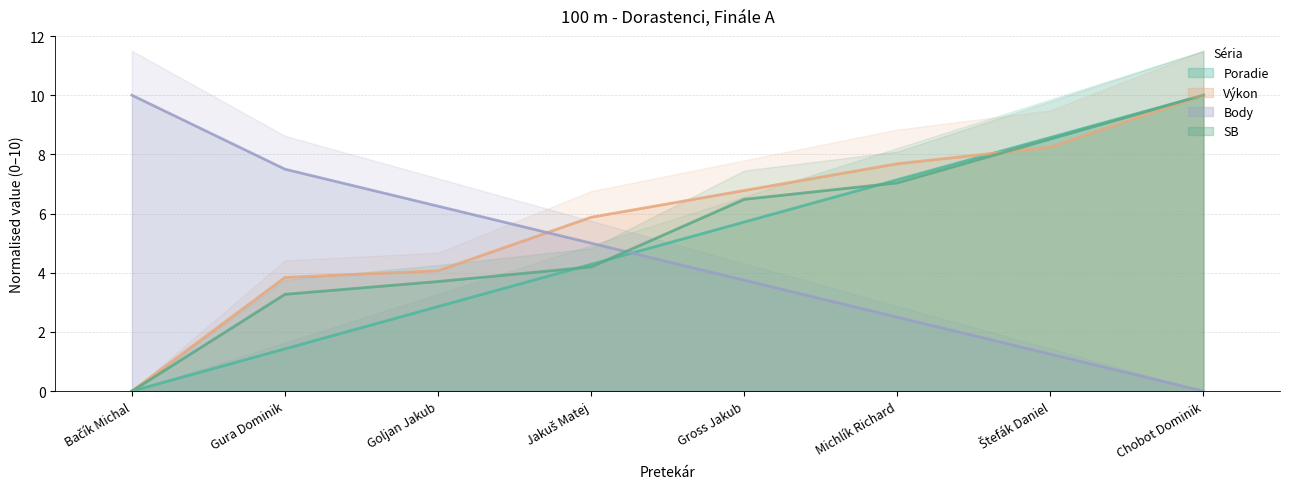

Which series has the widest spread of values?

Poradie